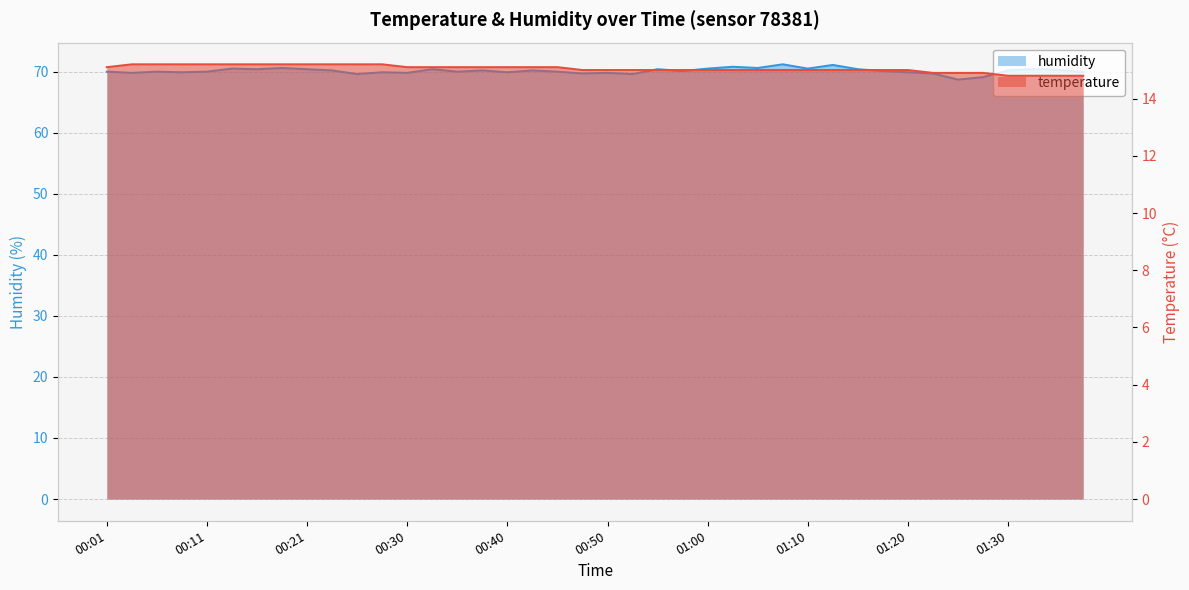

At which label does humidity first exceed 70?

00:13